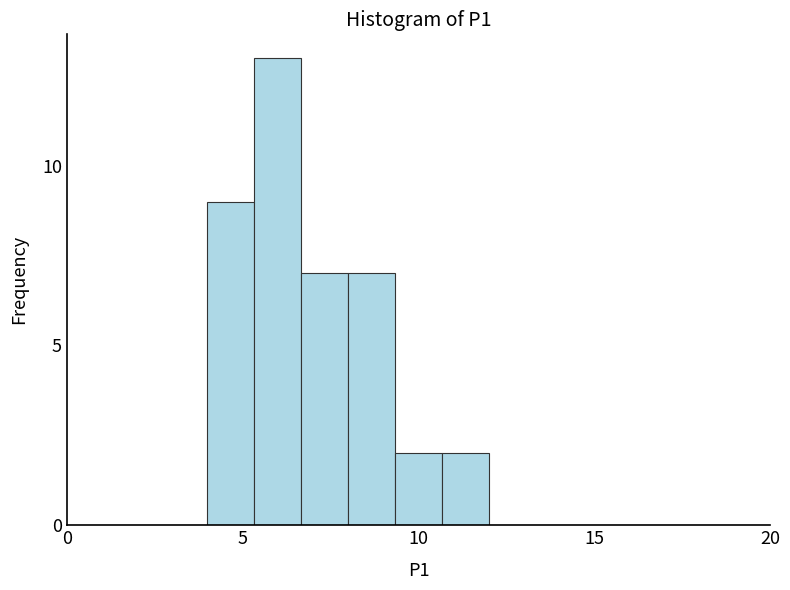

Around what value on the x-axis is the tallest bar? Give the approximate position of its centre, as read against the axis.

6.0